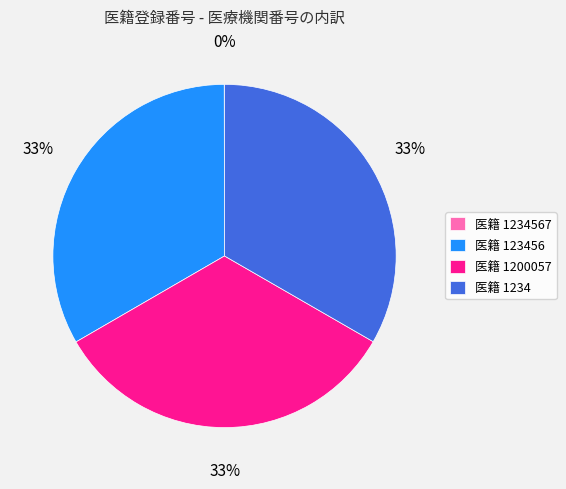

Does any single category account for the majority?

No